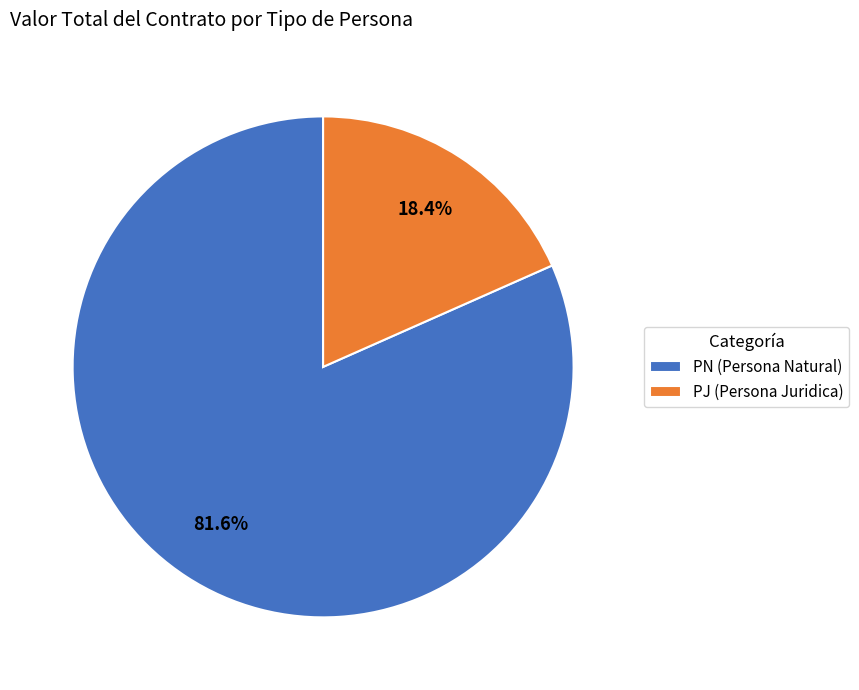

How many slices are in this pie chart?

2